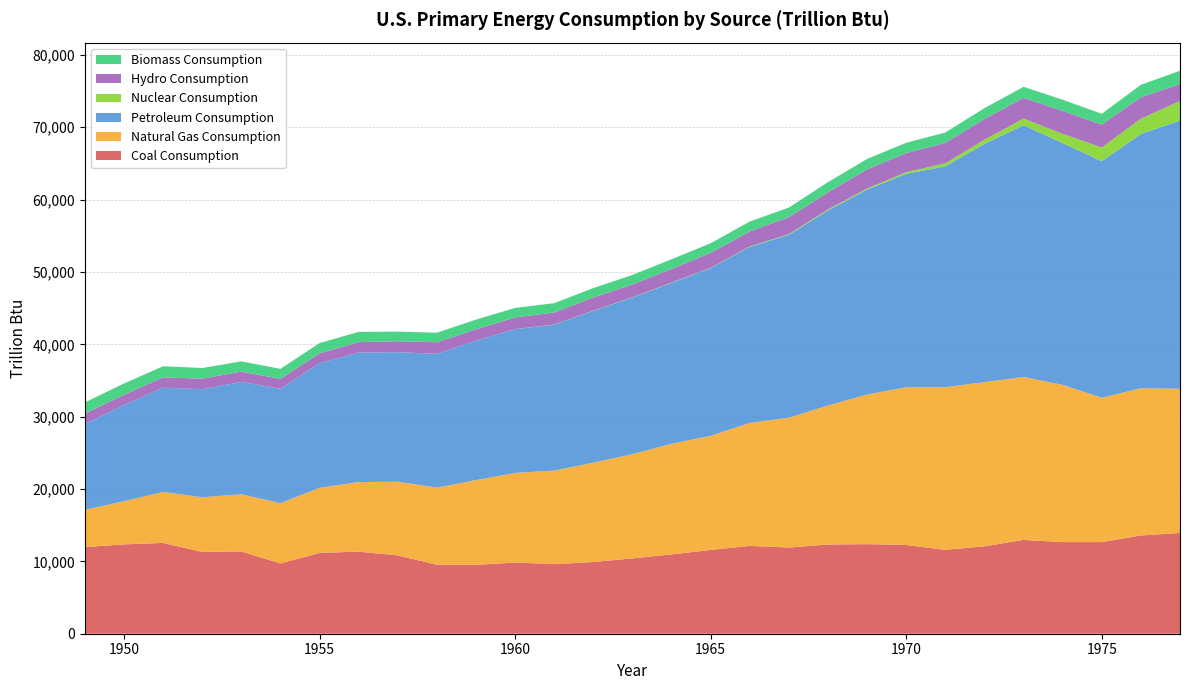

Reading left to right, what are all the values shown in this chart?

Coal Consumption: 11980.9	12347.1	12553.0	11306.5	11372.7	9714.7	11167.3	11349.7	10820.6	9533.3	9518.4	9837.8	9623.4	9906.5	10412.5	10964.4	11580.6	12143.1	11913.8	12330.7	12381.5	12264.5	11598.4	12076.9	12971.5	12662.9	12662.8	13584.1	13922.1
Natural Gas Consumption: 5145.1	5968.4	7048.5	7549.6	7906.6	8330.2	8997.9	9614.0	10190.8	10663.2	11717.4	12385.4	12926.4	13730.8	14403.3	15287.9	15768.7	16995.3	17944.8	19209.7	20678.0	21794.7	22469.1	22698.2	22512.4	21732.5	19947.9	20345.4	19930.5
Petroleum Consumption: 11869.0	13298.3	14407.7	14933.9	15532.0	15813.3	17225.3	17905.0	17898.4	18491.2	19279.9	19873.5	20169.3	20997.6	21645.3	22241.9	23183.9	24335.4	25274.0	26966.4	28320.6	29499.2	30538.7	32918.9	34806.0	33420.6	32698.8	35142.0	37082.6
Nuclear Consumption: 0.0	0.0	0.0	0.0	0.0	0.0	0.0	0.0	0.1	1.9	2.2	6.0	19.7	26.4	38.1	39.8	43.2	64.2	88.5	141.5	153.7	239.3	412.9	583.8	910.2	1272.1	1899.8	2111.1	2701.8
Hydro Consumption: 1424.7	1415.4	1423.8	1465.8	1412.9	1359.8	1359.8	1434.7	1515.6	1592.0	1548.5	1608.0	1656.5	1816.1	1771.4	1886.3	2059.1	2061.5	2346.7	2348.6	2648.0	2633.5	2824.2	2863.9	2861.4	3176.6	3154.6	2976.3	2333.3
Biomass Consumption: 1549.3	1562.3	1534.7	1474.4	1418.6	1394.3	1424.1	1415.9	1333.6	1323.1	1352.9	1319.9	1294.8	1300.2	1323.3	1336.8	1334.8	1369.0	1340.2	1419.5	1440.5	1431.0	1432.3	1503.1	1529.1	1539.7	1498.7	1713.4	1838.3